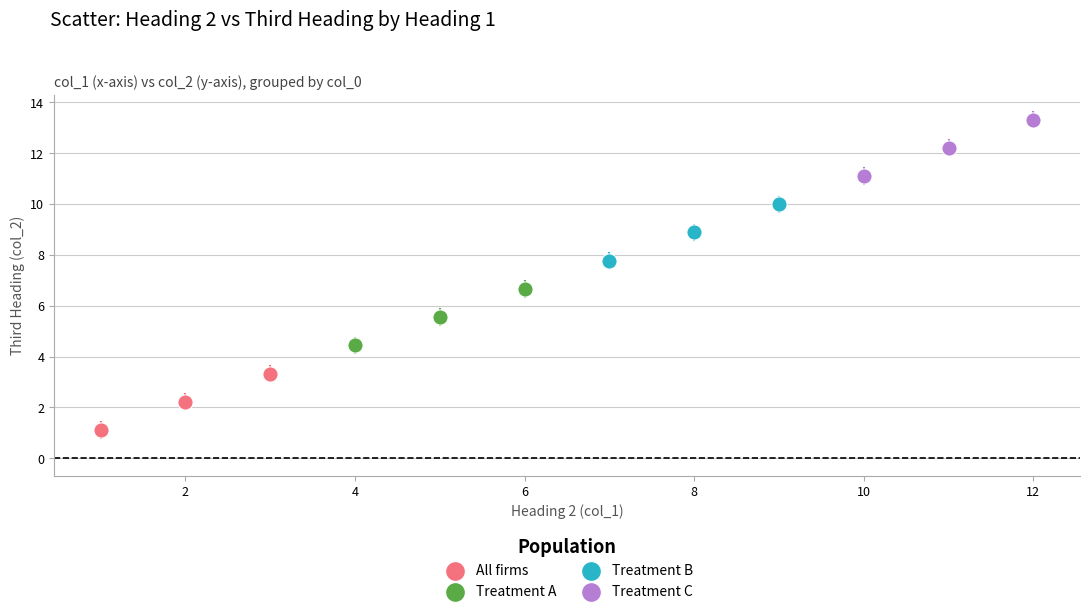

Which series reaches the maximum Y coordinate?

Treatment C